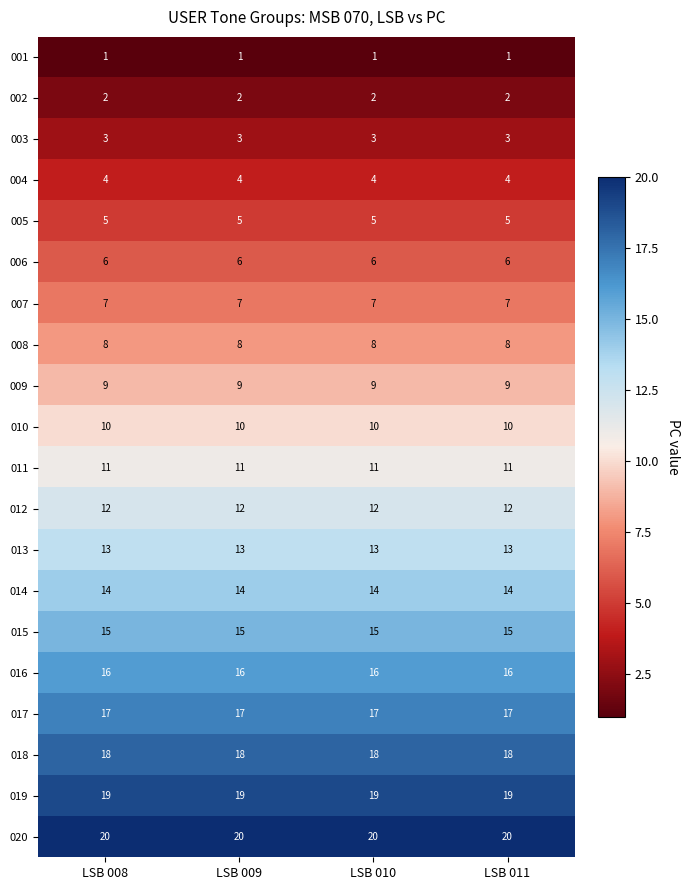

What is the minimum value for 011?

11